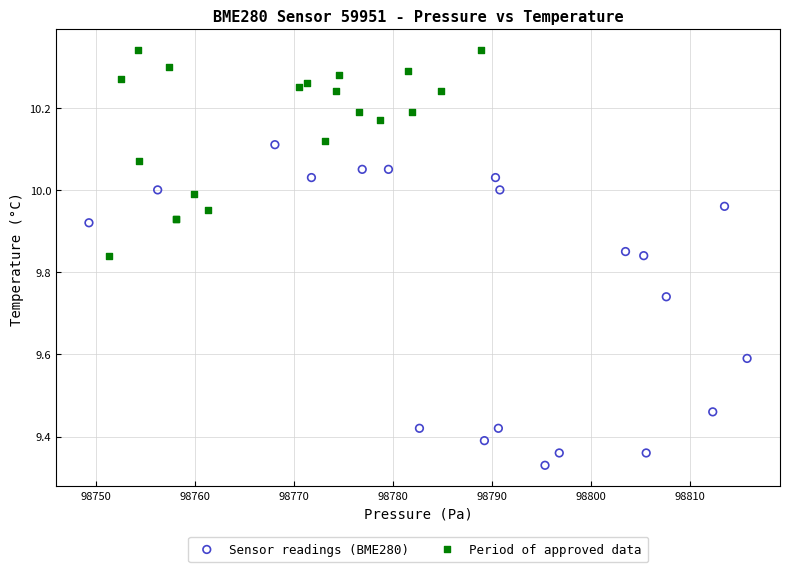

Which series reaches the maximum Y coordinate?

Period of approved data